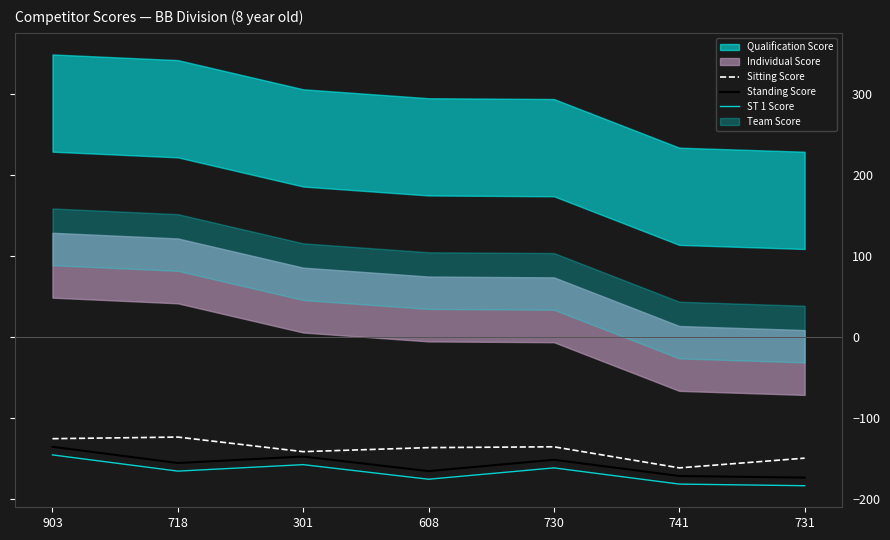

What is the approximate value of Sitting Score at 718, to the nearest 10?

-120